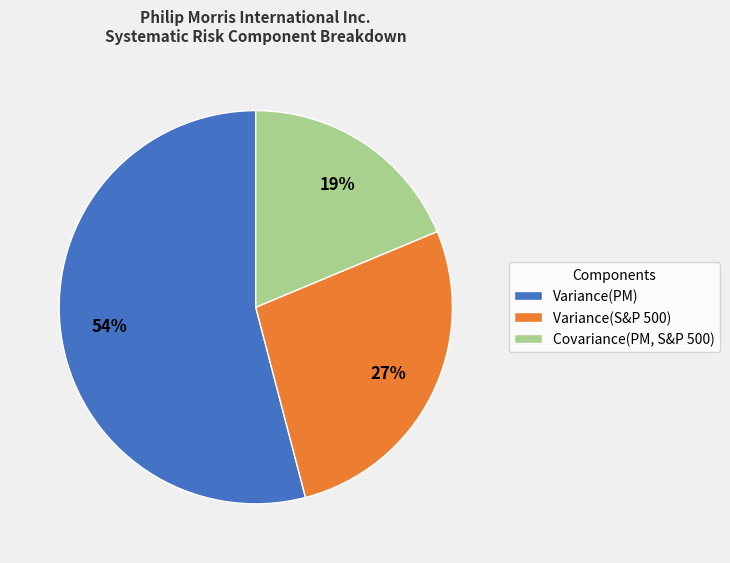

What is the largest slice in the pie chart?

Variance(PM)